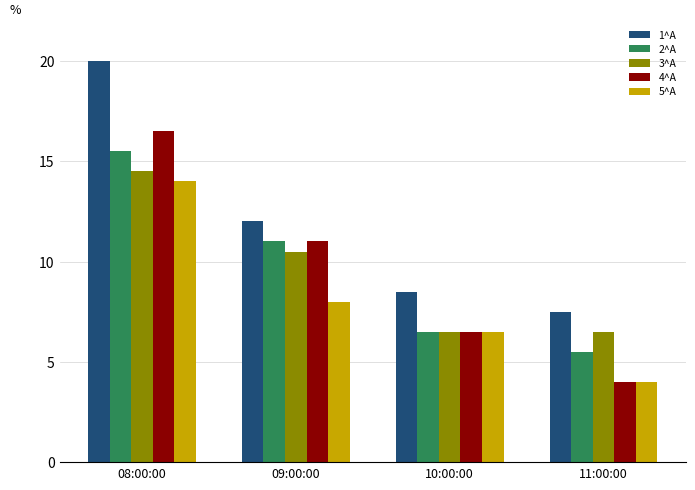

Is the value of 2^A at 10:00:00 greater than the value of 4^A at 11:00:00?

Yes